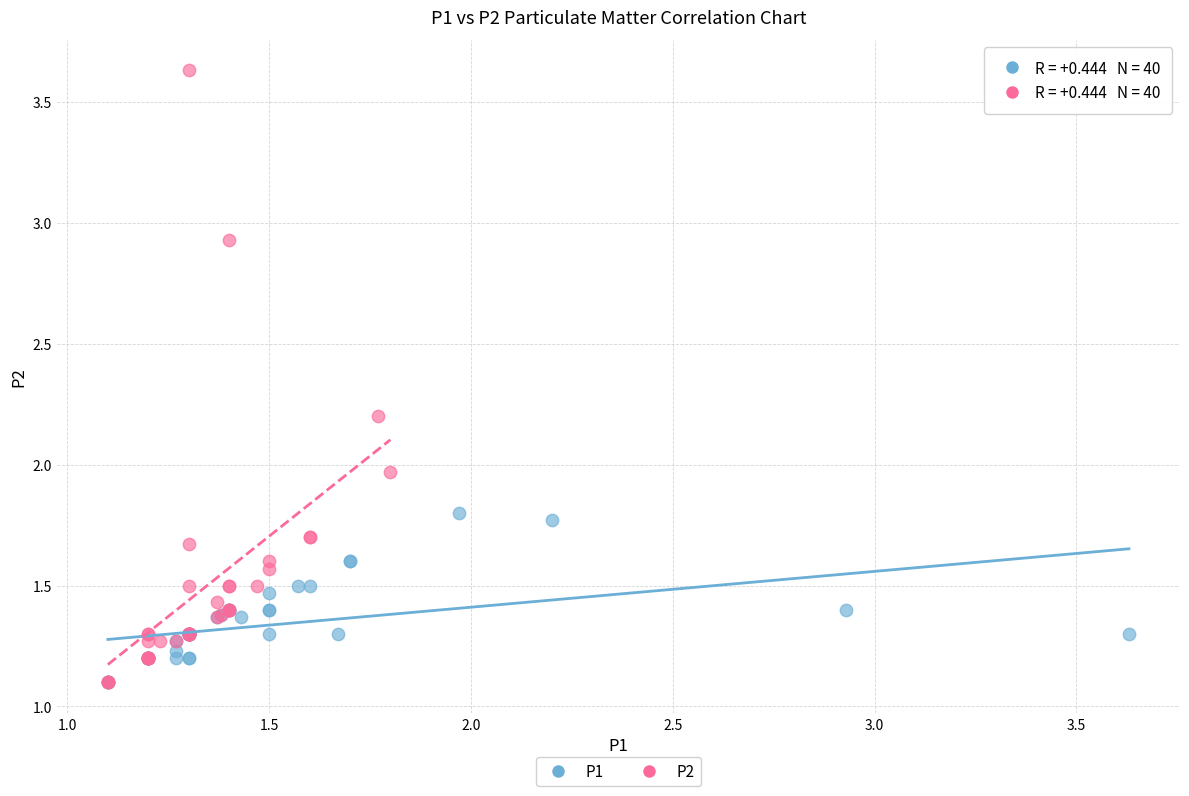

What are all the series names shown in the legend?

P1, P2